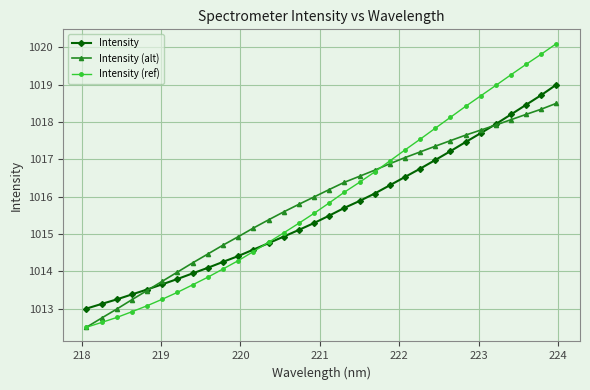

What are all the series names shown in the legend?

Intensity, Intensity (alt), Intensity (ref)